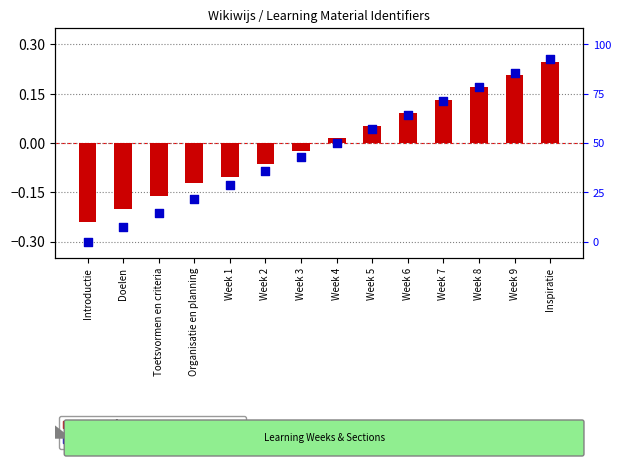

Which series has the widest spread of Y values?

percentile rank within the sample